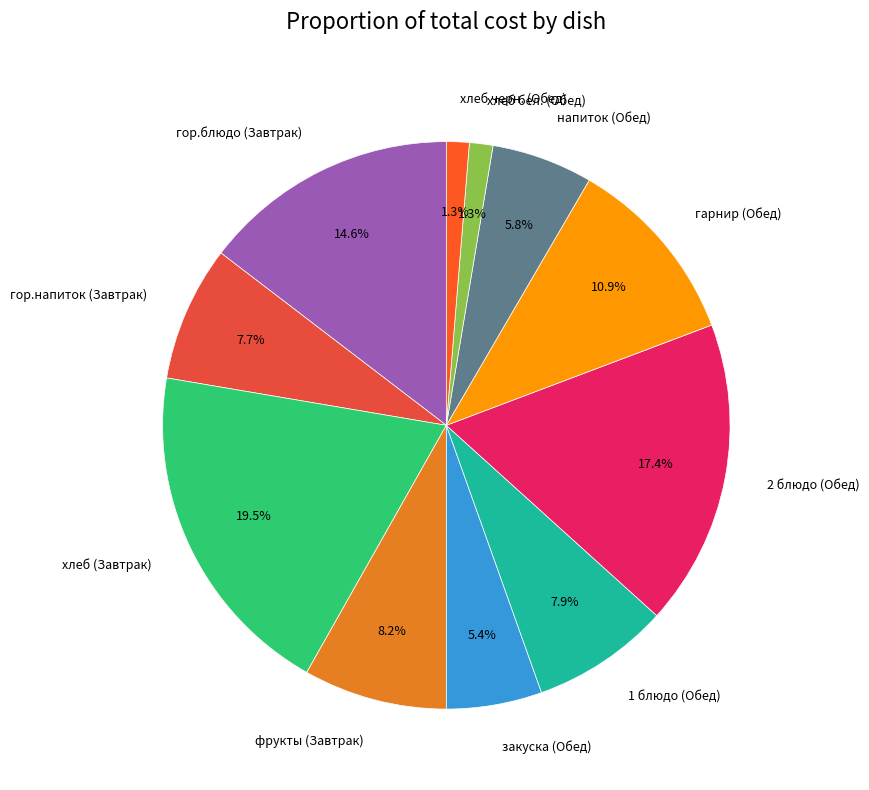

What is the total percentage of закуска (Обед) and напиток (Обед)?

11.2%